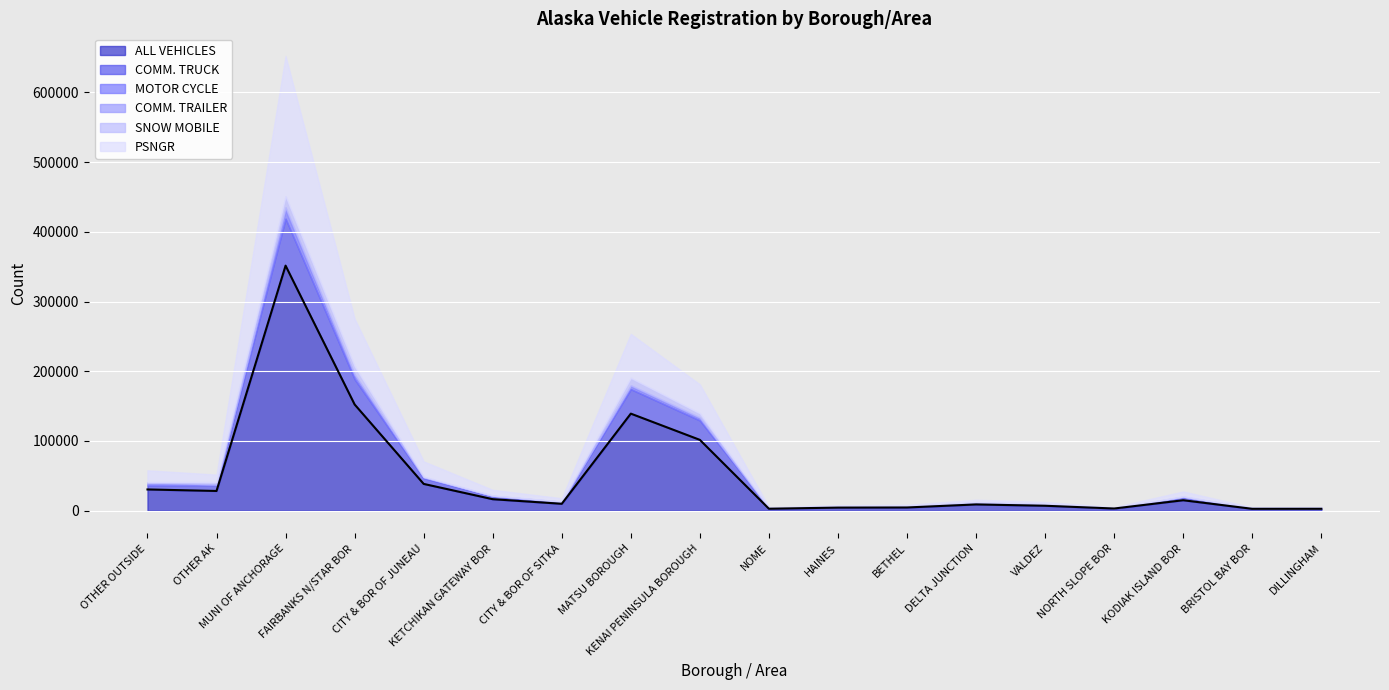

What is the difference between the maximum and minimum values in the SNOW MOBILE series?

15895